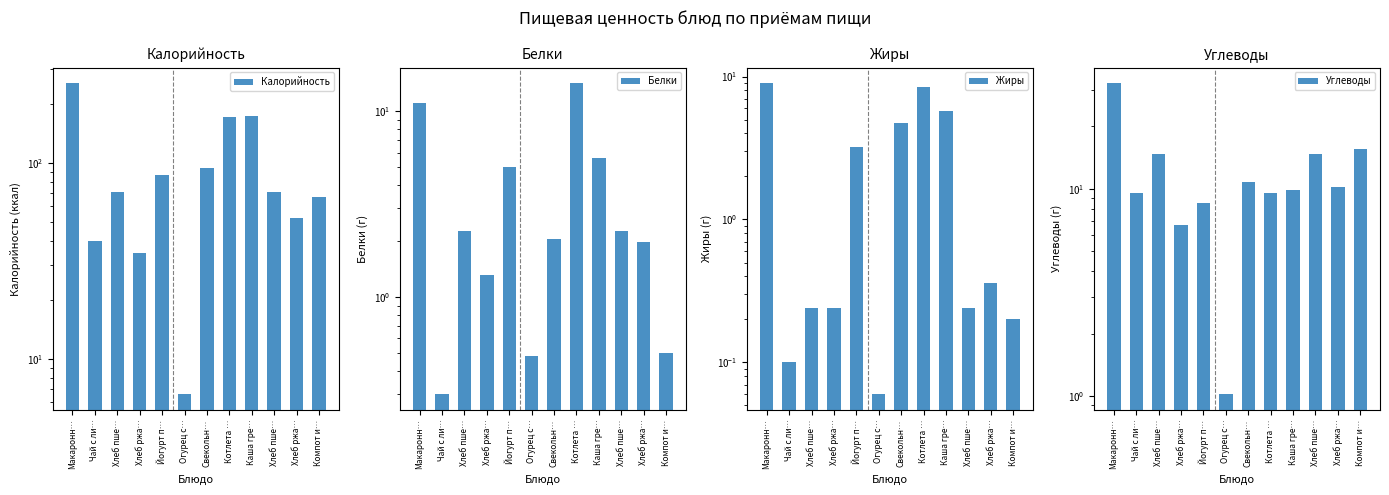

What is the label of the 2nd bar from the right?

Хлеб ржа…